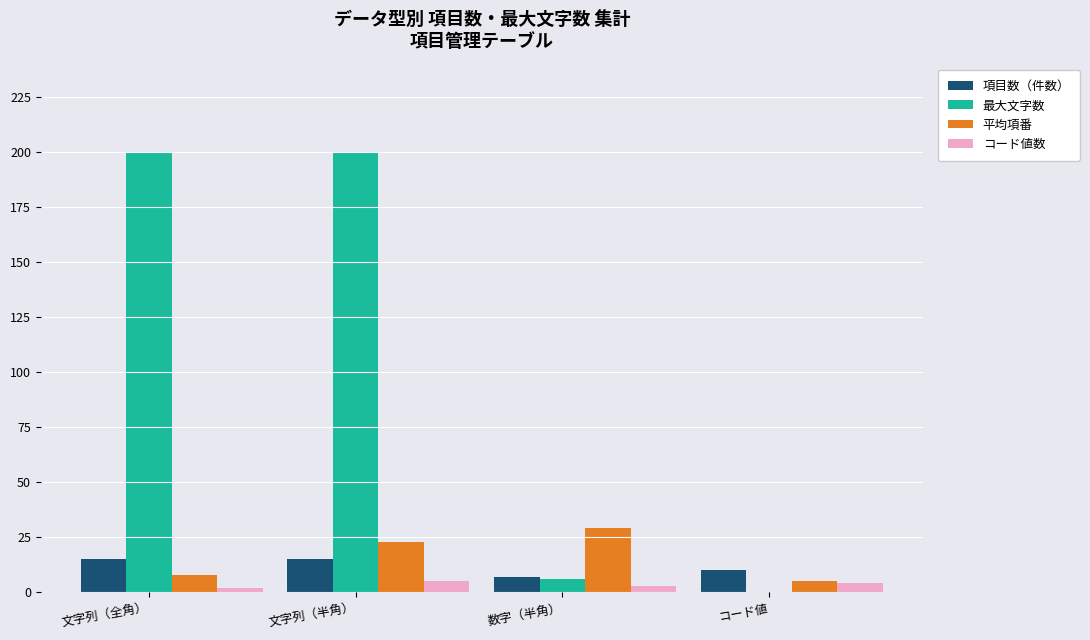

Which series has the largest range (max minus min)?

最大文字数